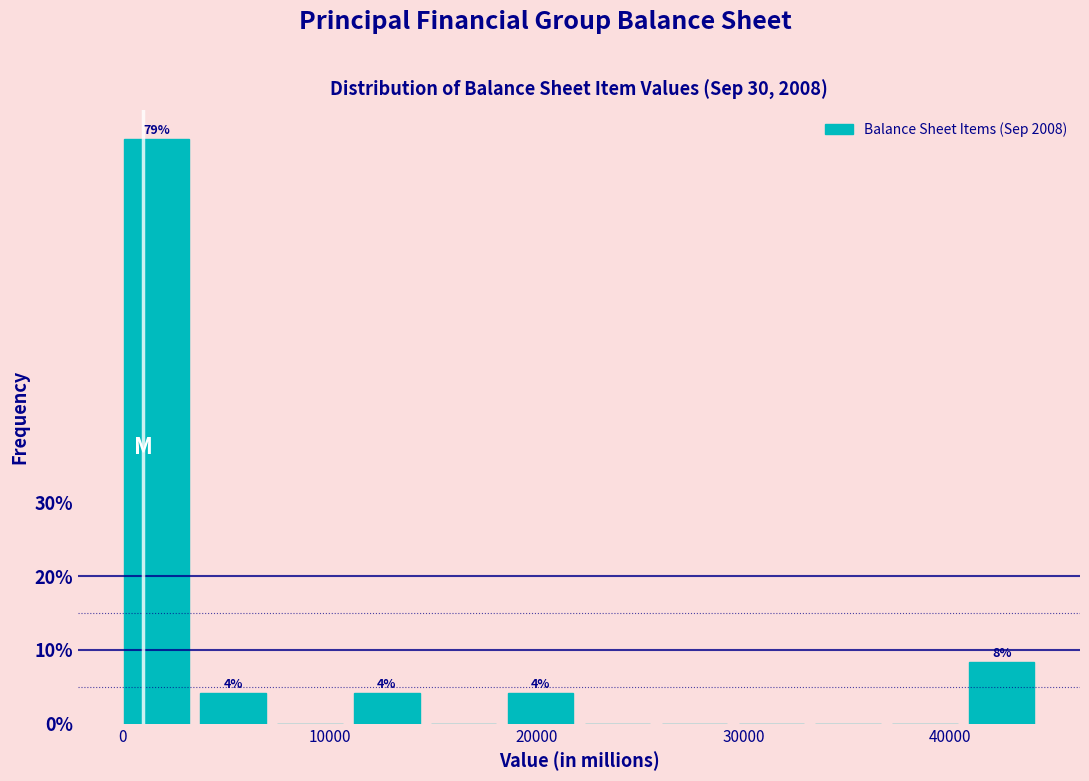

Around what value on the x-axis is the tallest bar? Give the approximate position of its centre, as read against the axis.

2000